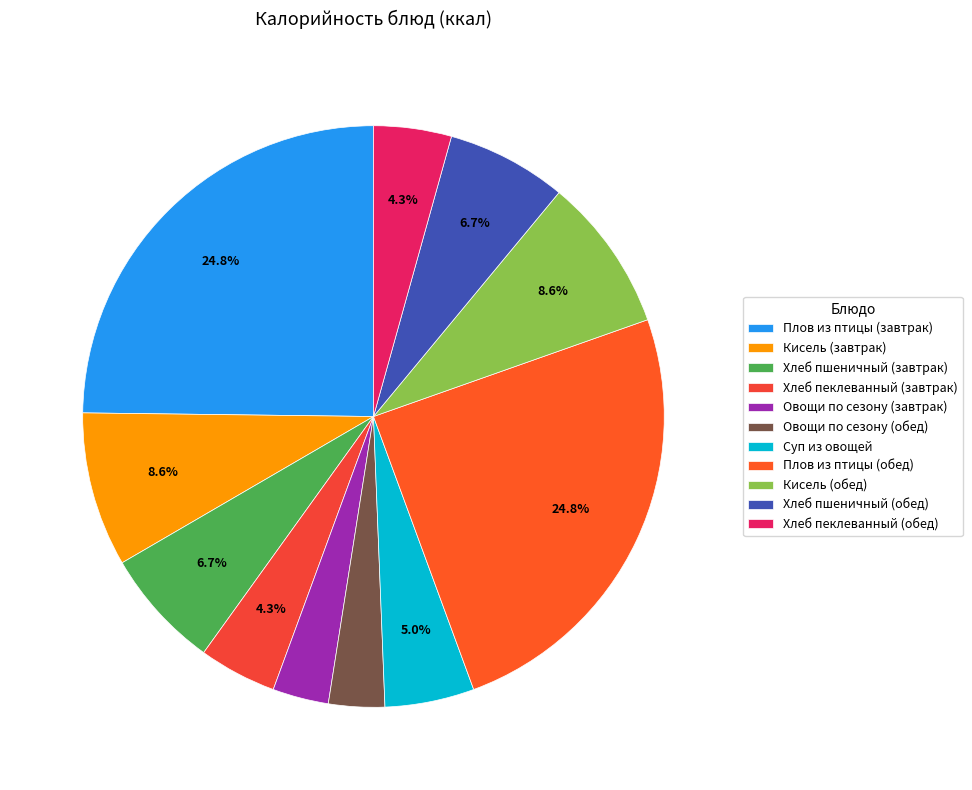

How many slices are in this pie chart?

11